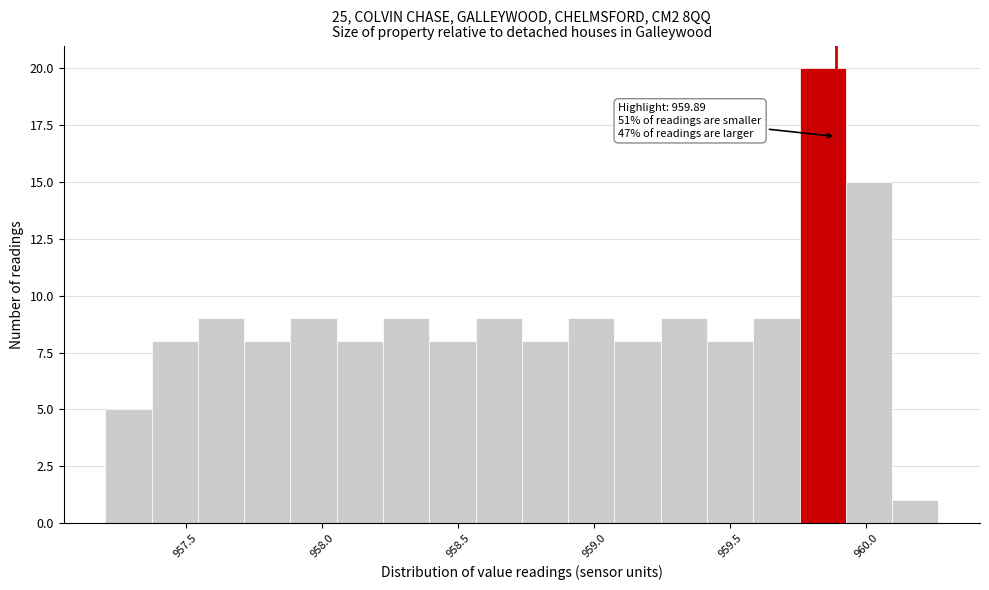

Read against the x-axis, roughly where is the centre of the tallest bar?

959.85